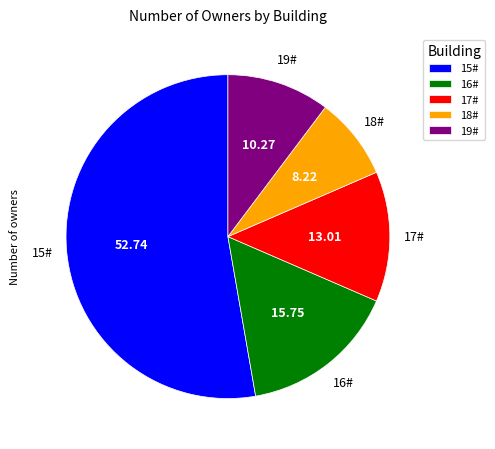

What is the largest slice in the pie chart?

15#